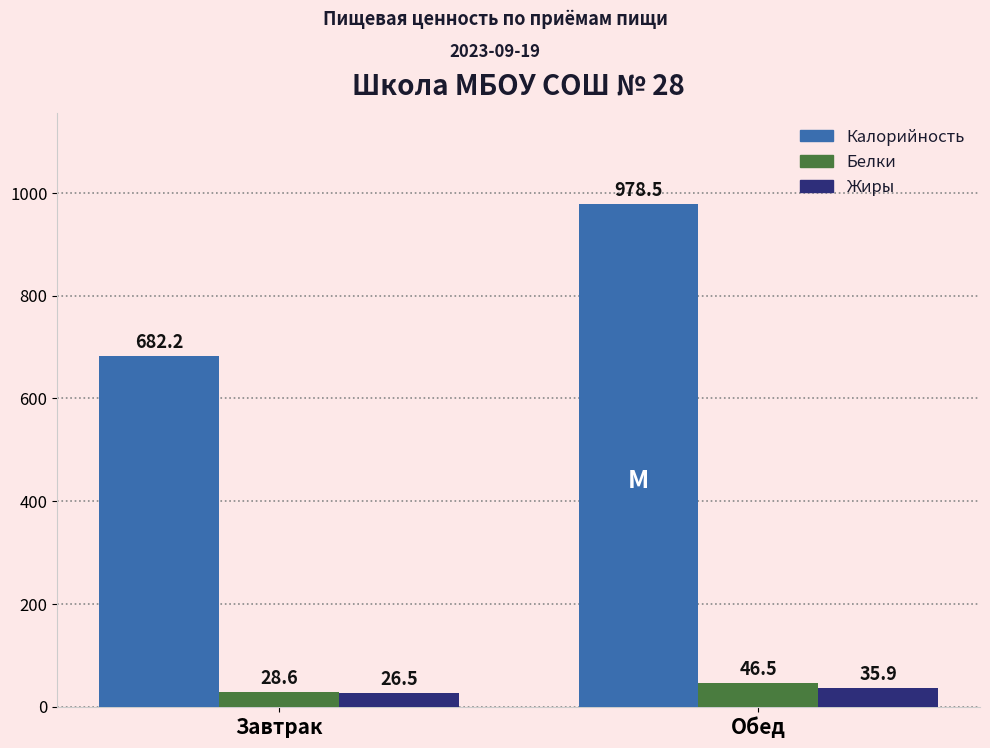

Is the value of Калорийность at Завтрак greater than the value of Жиры at Обед?

Yes